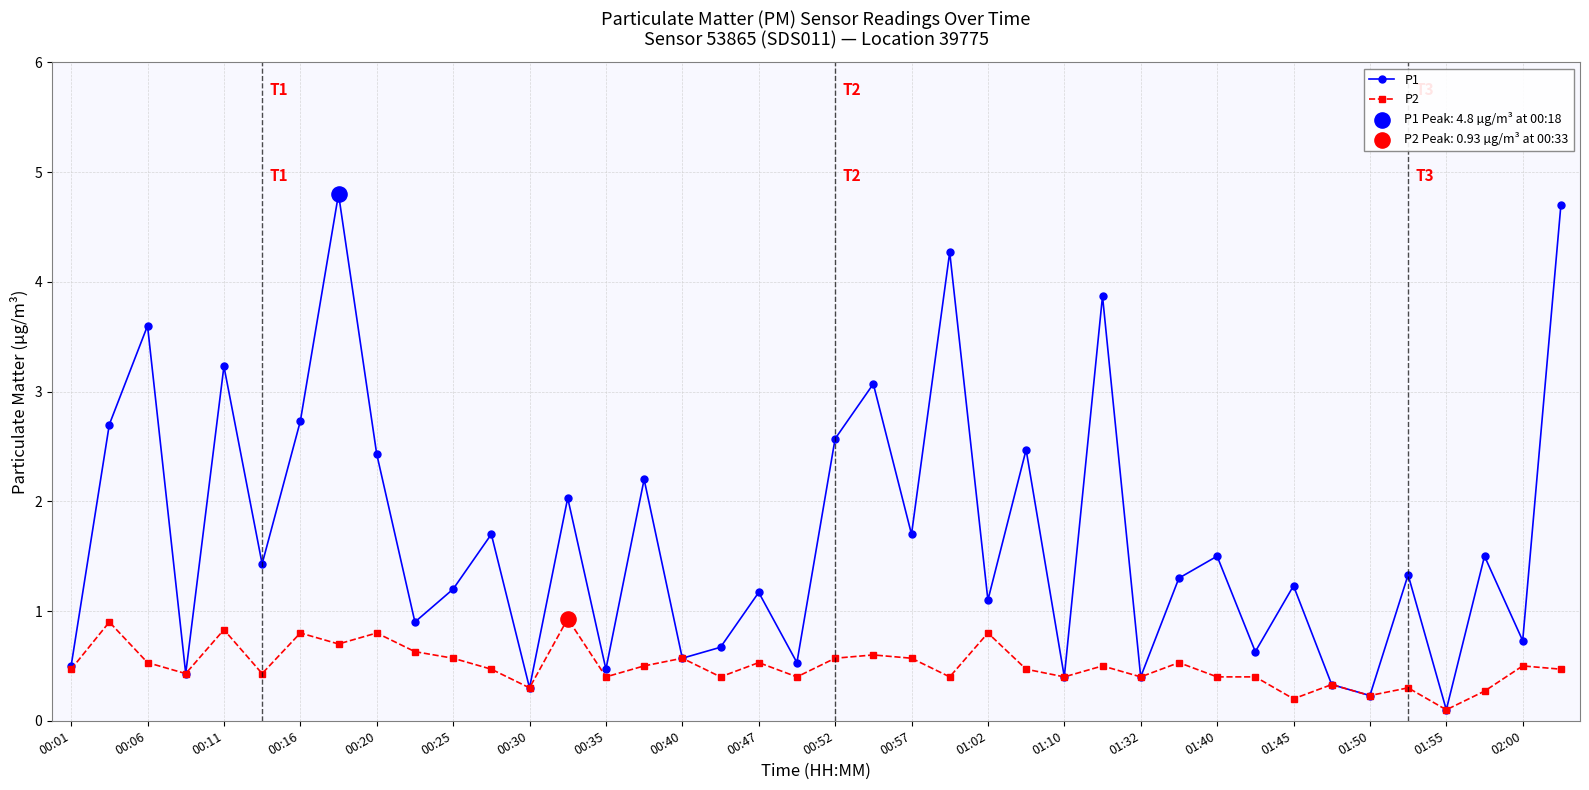

Which series has the largest total across all categories?

P1